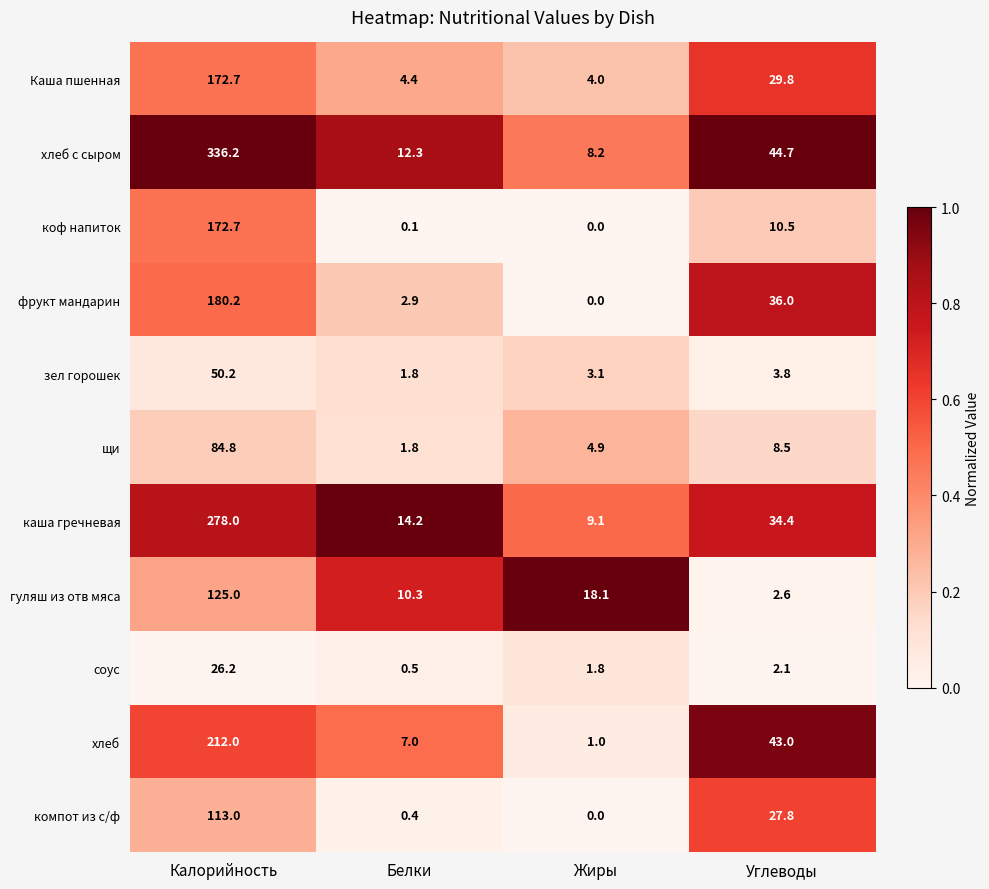

At which label does Каша пшенная reach its minimum?

Жиры